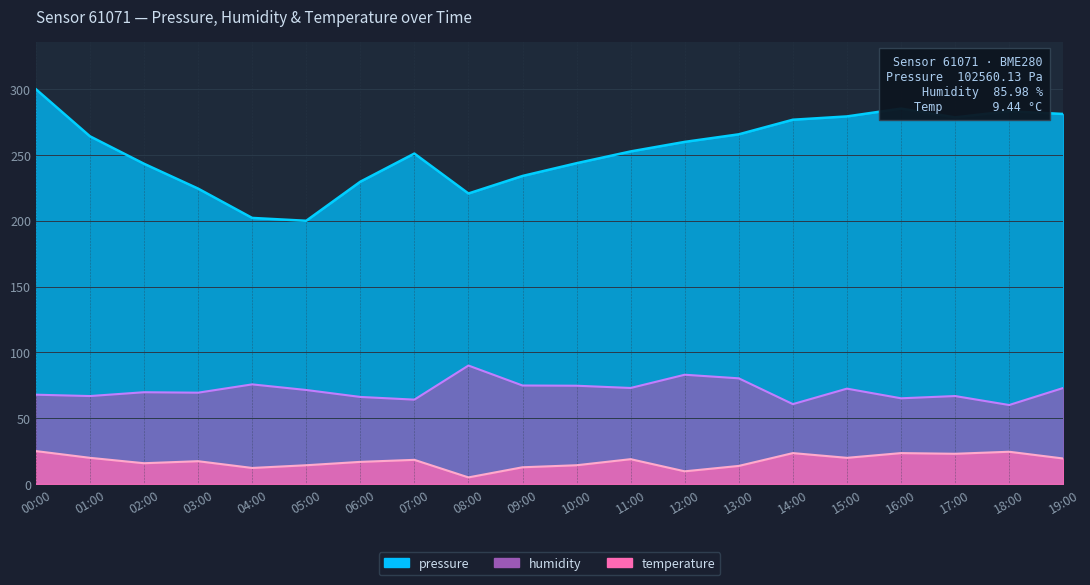

Rank the categories by humidity value from highest to lowest.

08:00, 12:00, 13:00, 04:00, 09:00, 10:00, 11:00, 19:00, 15:00, 05:00, 02:00, 03:00, 00:00, 01:00, 17:00, 06:00, 16:00, 07:00, 14:00, 18:00